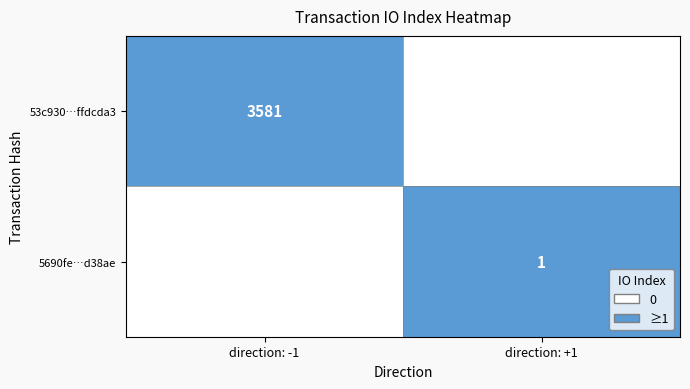

How many categories are shown in the chart?

2